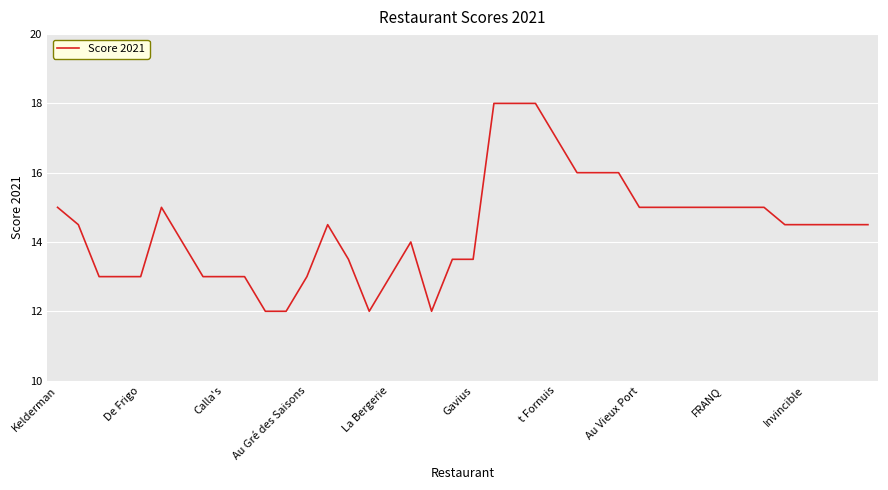

What is the greatest value displayed?

18.0